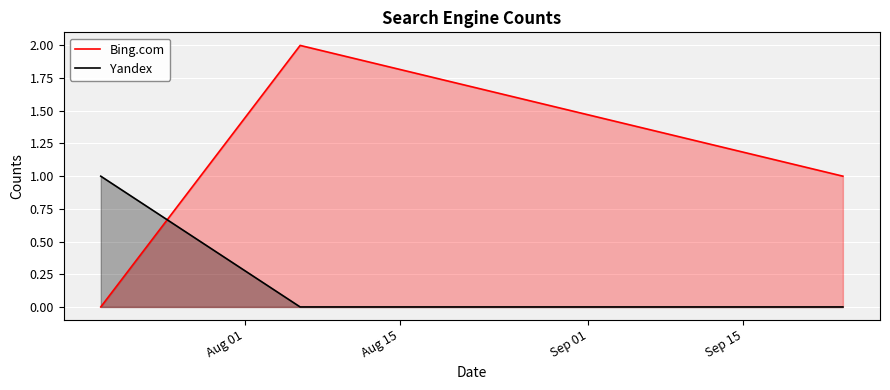

Reading left to right, list all the values displayed in this chart.

Bing.com: 0	2	1
Yandex: 1	0	0